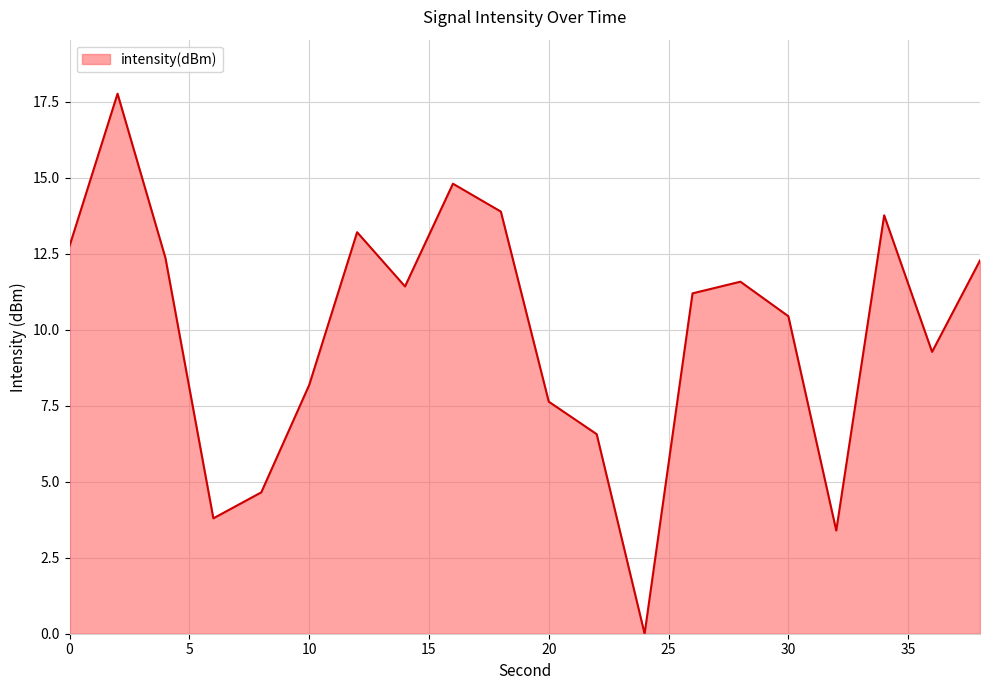

What is the greatest value displayed?

17.8